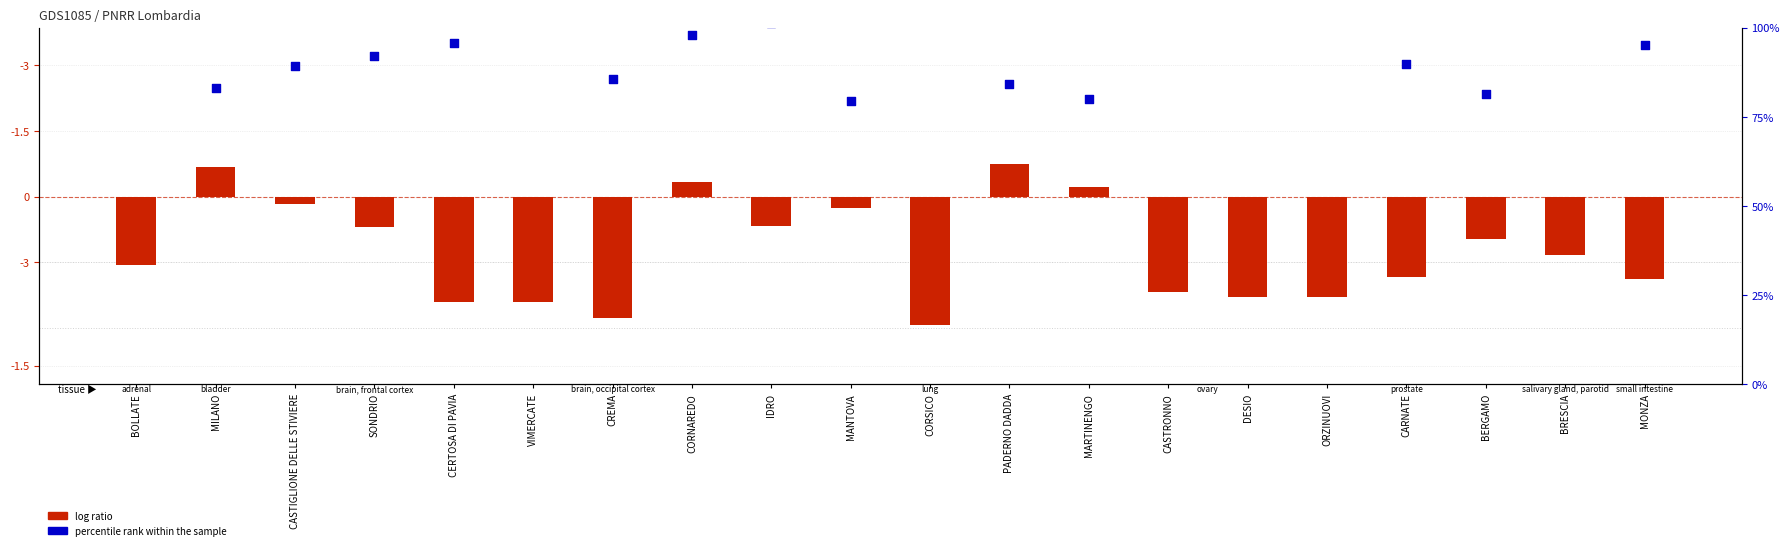

At which category is the sum across all series the highest?

PADERNO DADDA